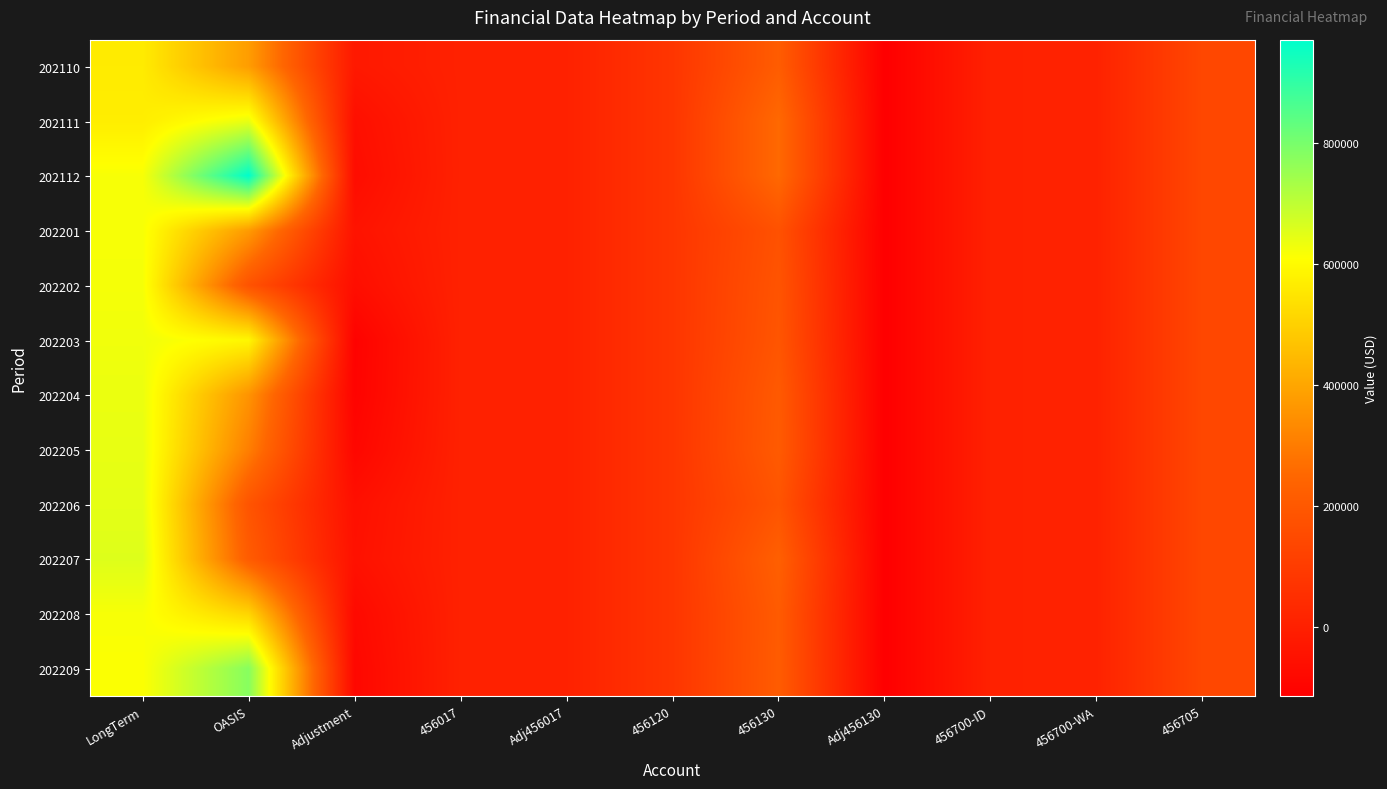

How many series are shown in this chart?

12